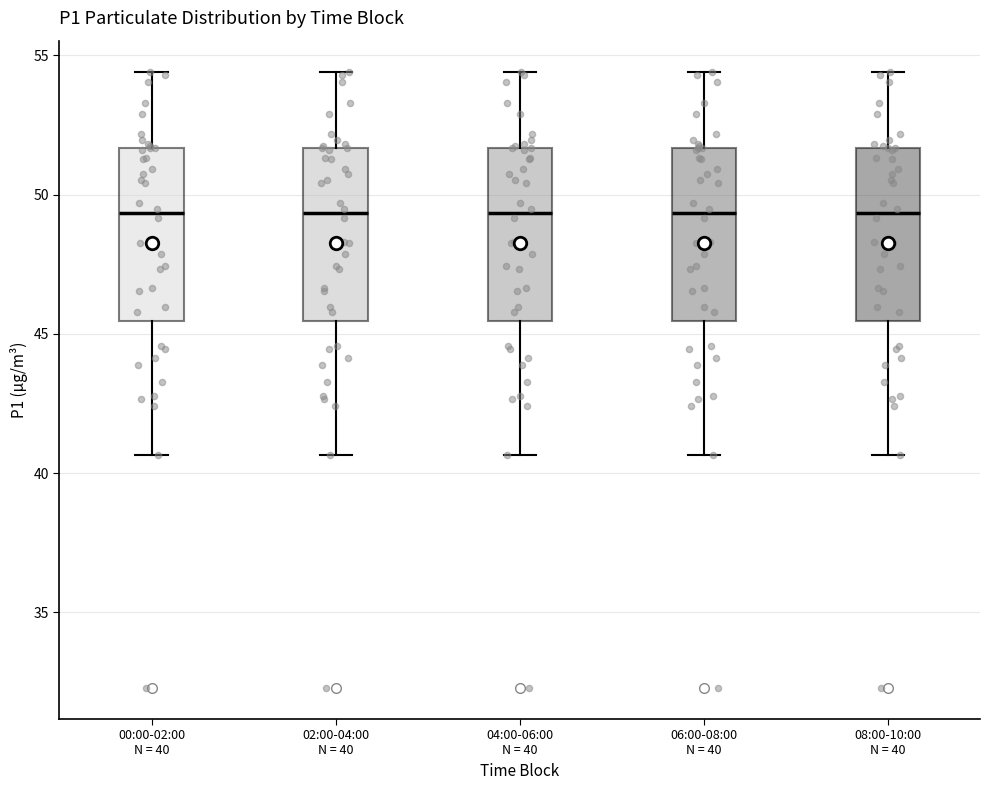

Reading left to right, transcribe this box plot: for each box, give where its median line is, the range the box spans, and where its two whiskers end, as read against the y-axis. The values are not printed on the chart, so give them approximately, as read against the axis.

00:00-02:00 N = 40: median 49.5, box 45.5 to 51.5, whiskers 40.5 to 54.5
02:00-04:00 N = 40: median 49.5, box 45.5 to 51.5, whiskers 40.5 to 54.5
04:00-06:00 N = 40: median 49.5, box 45.5 to 51.5, whiskers 40.5 to 54.5
06:00-08:00 N = 40: median 49.5, box 45.5 to 51.5, whiskers 40.5 to 54.5
08:00-10:00 N = 40: median 49.5, box 45.5 to 51.5, whiskers 40.5 to 54.5